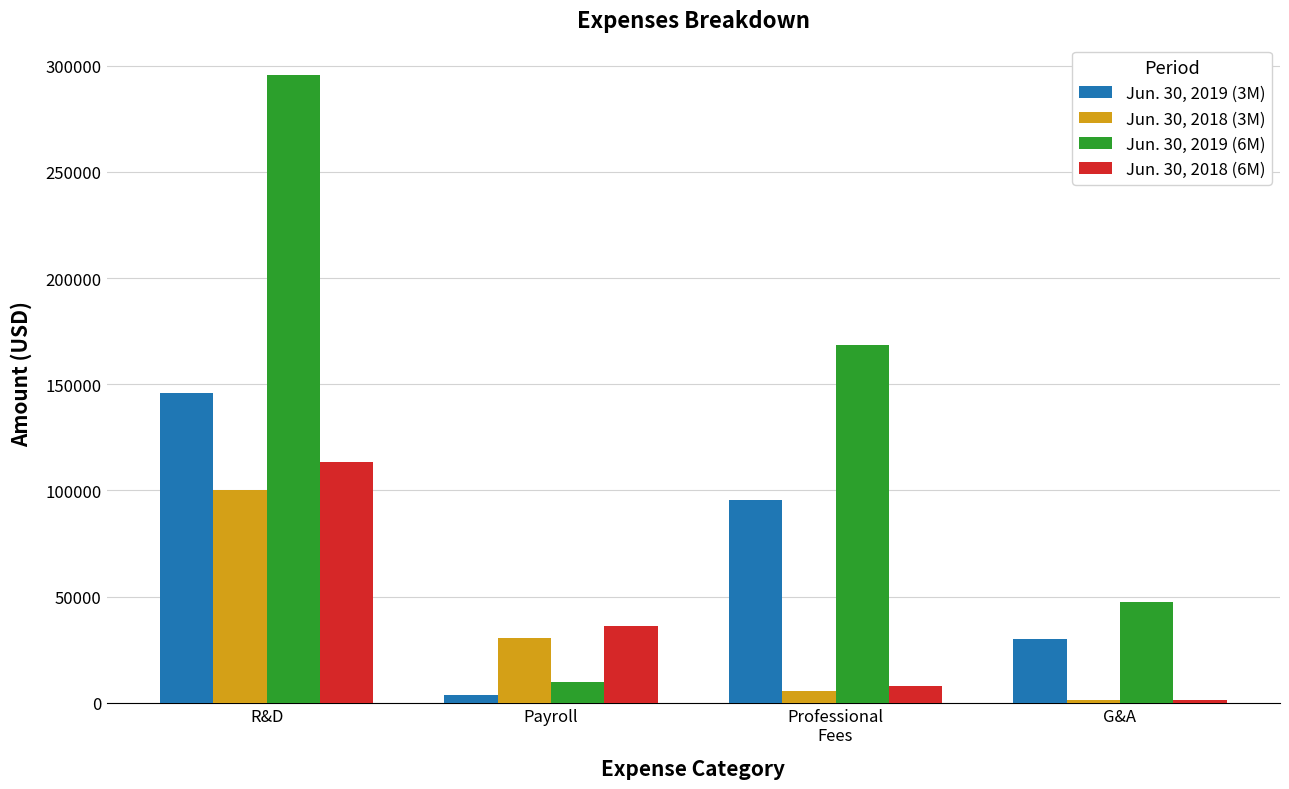

Which series has the largest range (max minus min)?

Jun. 30, 2019 (6M)